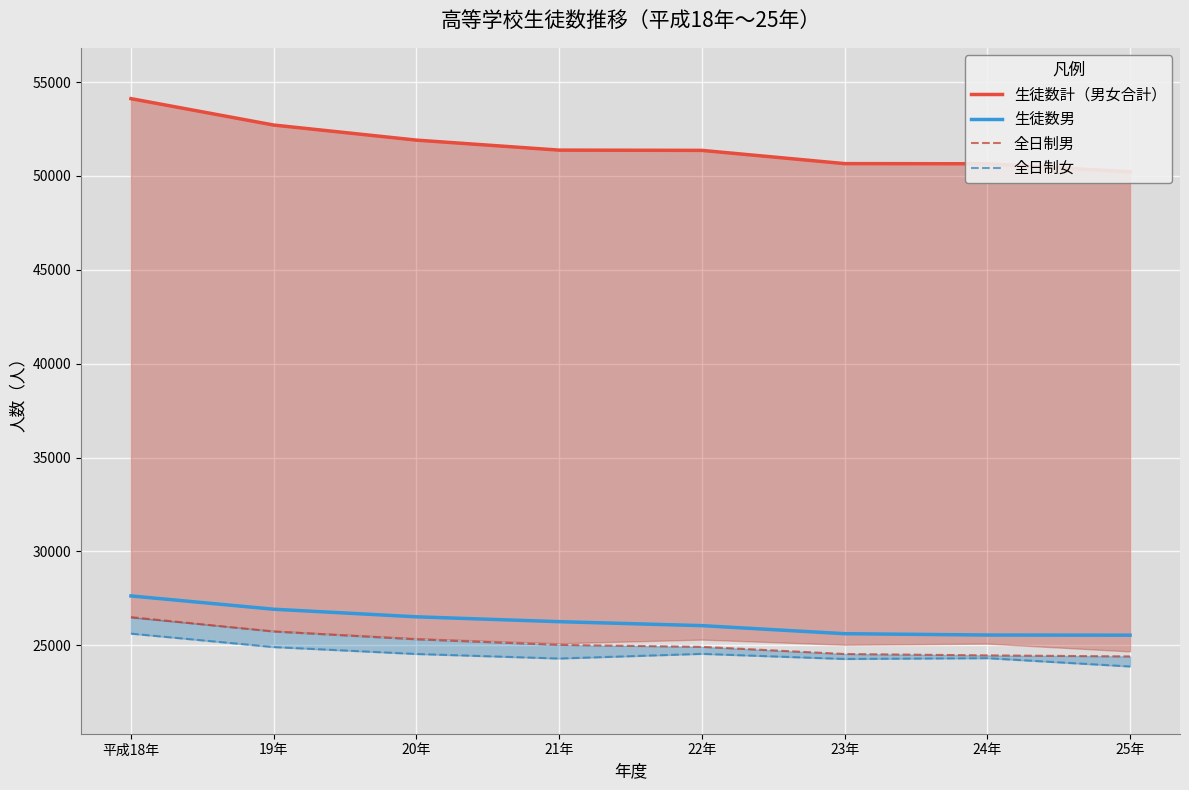

Between 19年 and 20年, which is larger?

19年